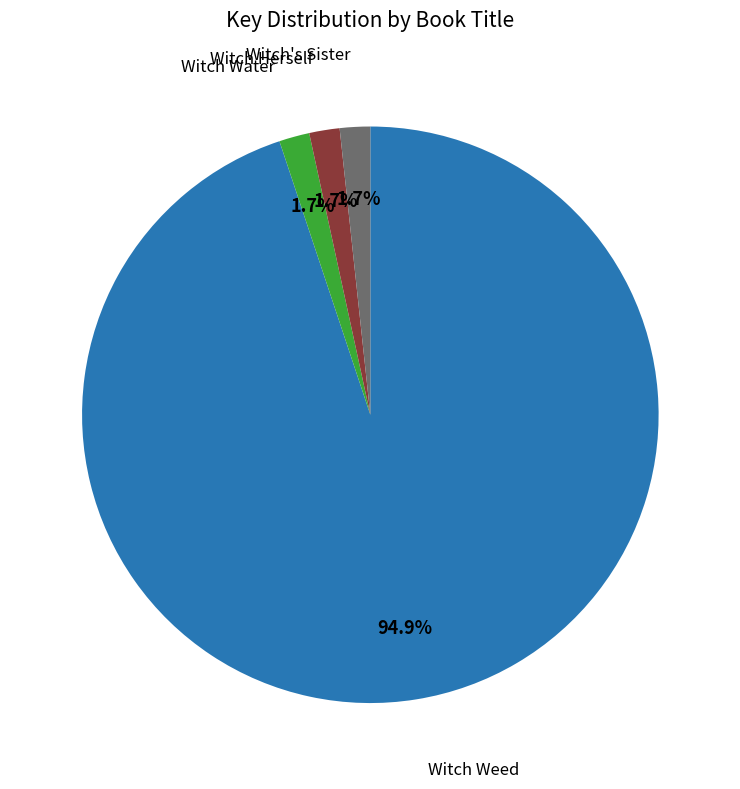

Does any single category account for the majority?

Yes